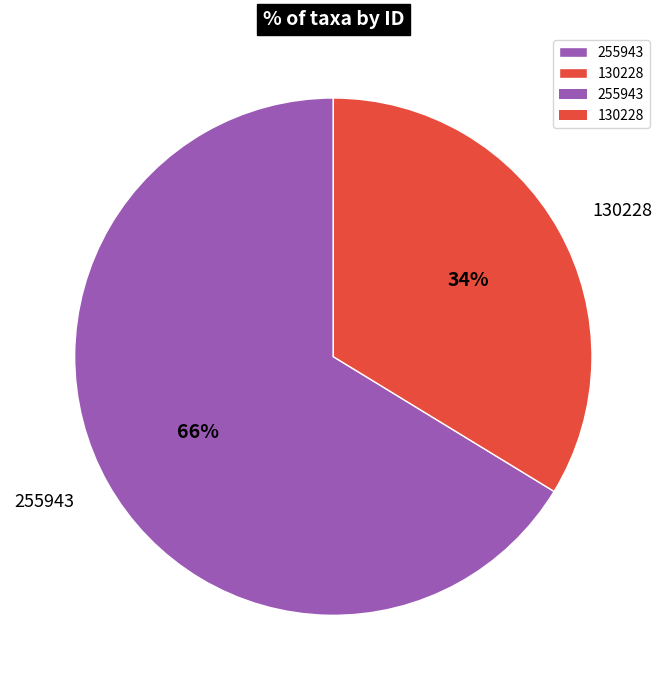

Rank the categories by value from highest to lowest.

255943, 130228